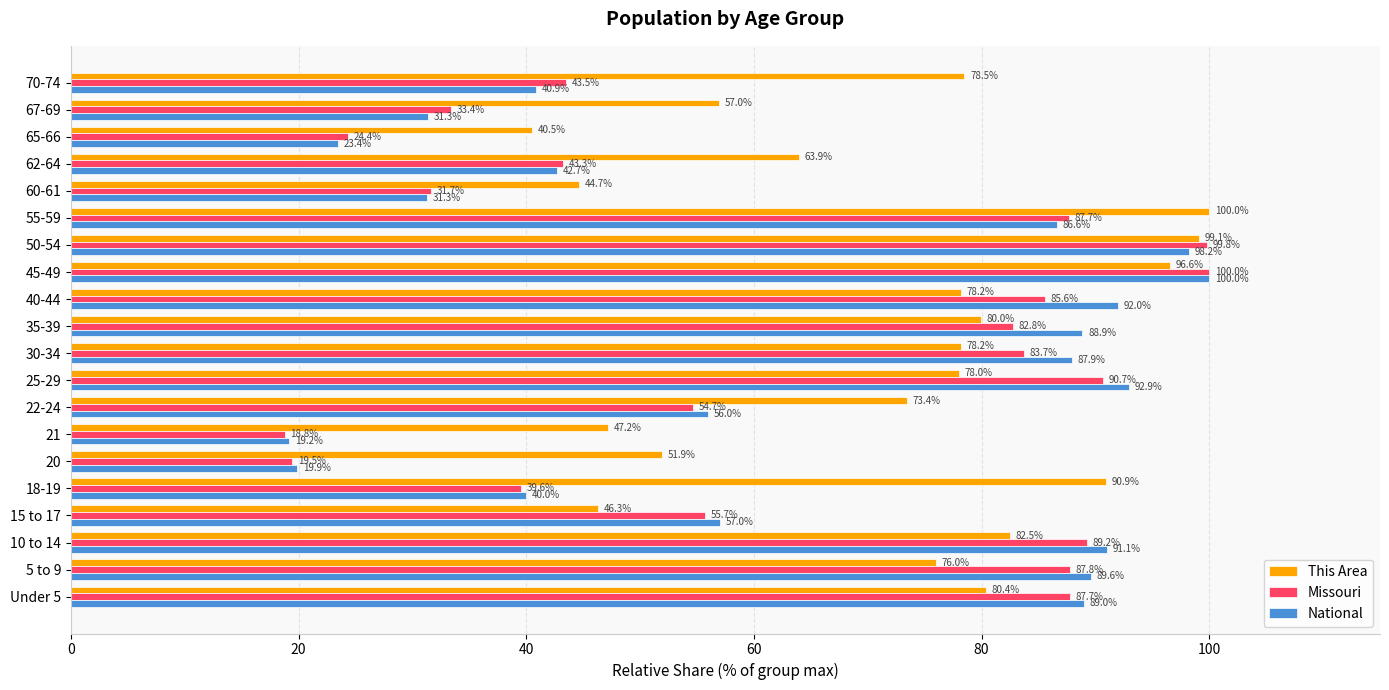

What is the difference between the maximum and second lowest values in the Missouri series?

80.5